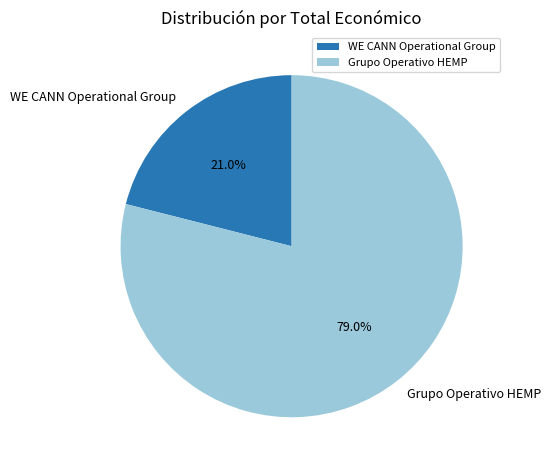

Is it true that Grupo Operativo HEMP is 91% of the pie?

False